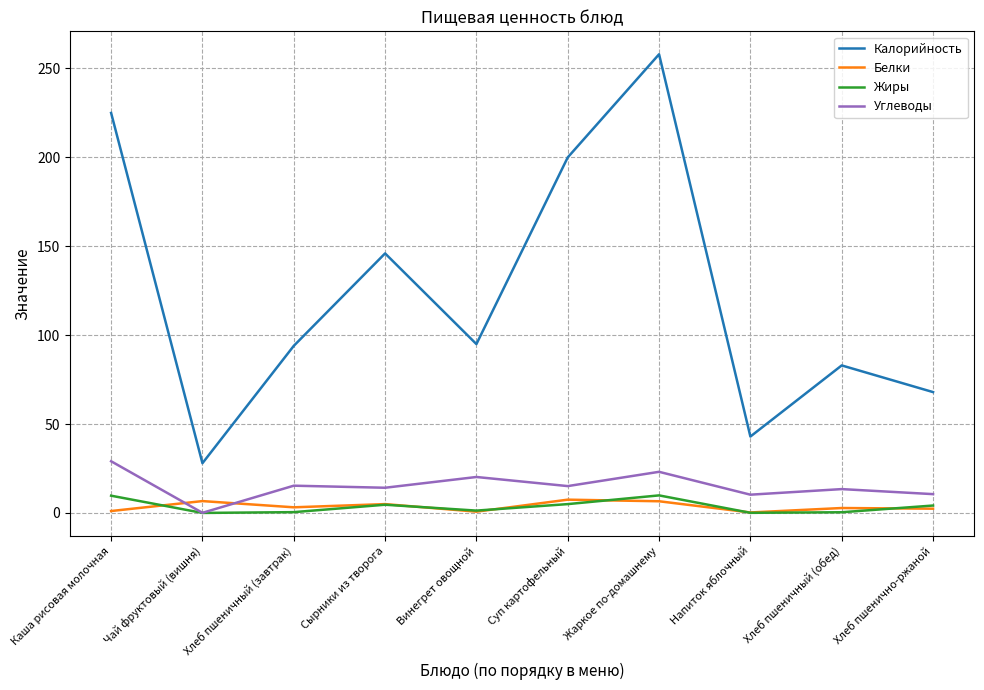

At which category does the chart reach its peak across all series?

Жаркое по-домашнему